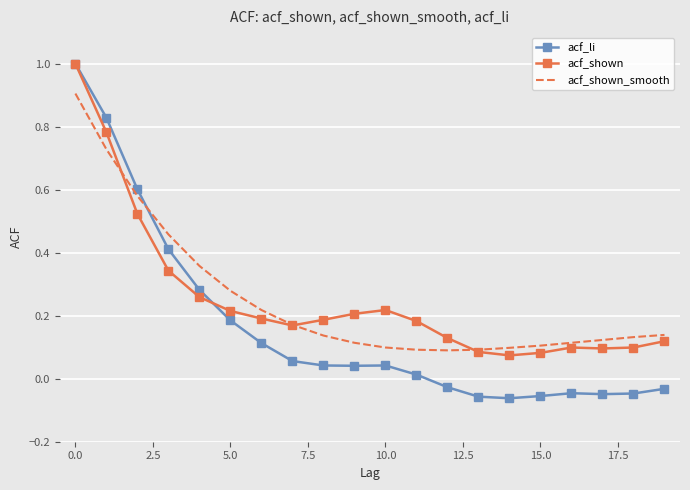

What is the maximum value for acf_shown_smooth?

0.9